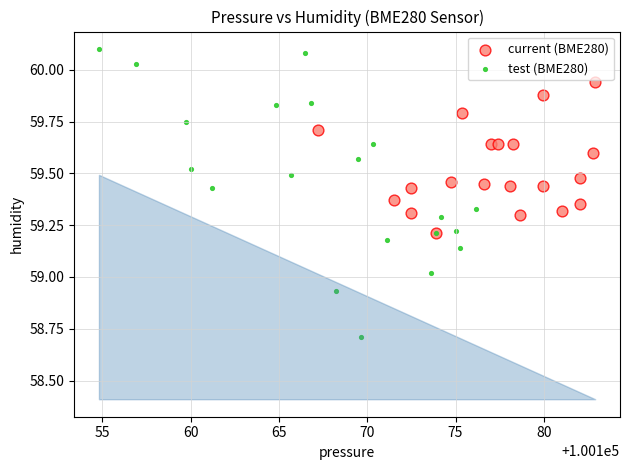

Which series contains the highest Y value?

test (BME280)